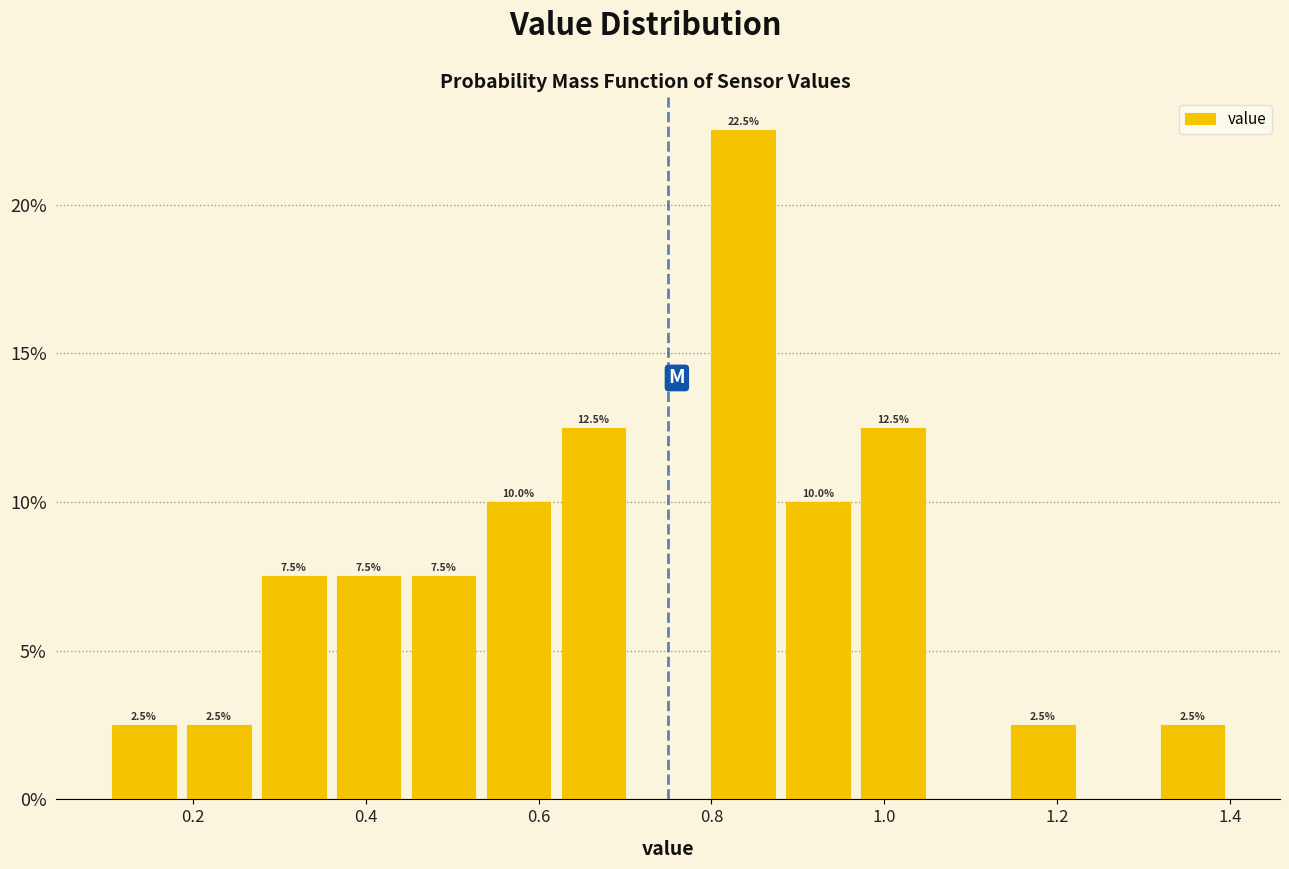

Which range on the x-axis has the tallest bar?

0.80 to 0.88